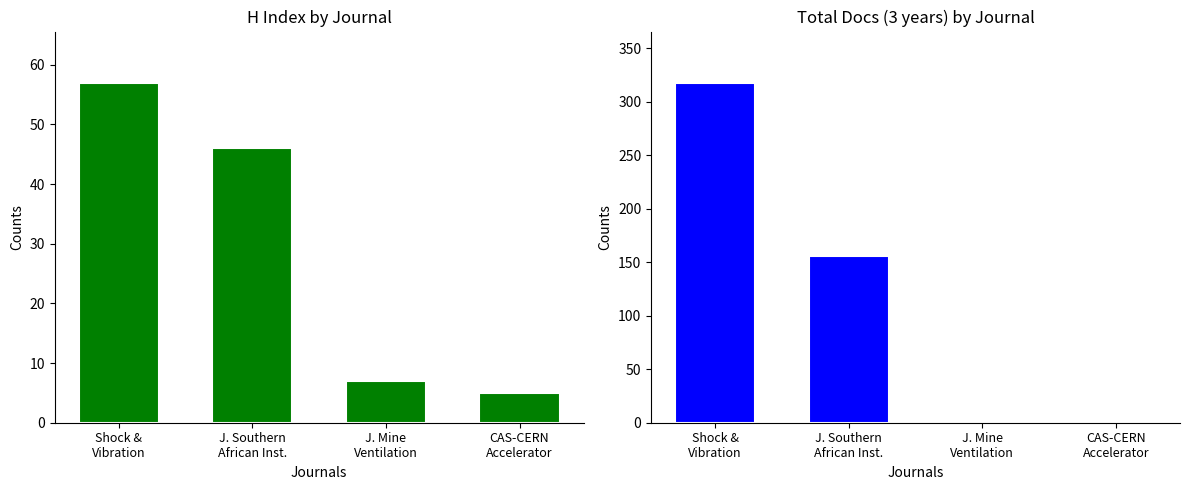

Rank the categories by Total Docs. (3years) value from lowest to highest.

J. Mine
Ventilation, CAS-CERN
Accelerator, J. Southern
African Inst., Shock &
Vibration